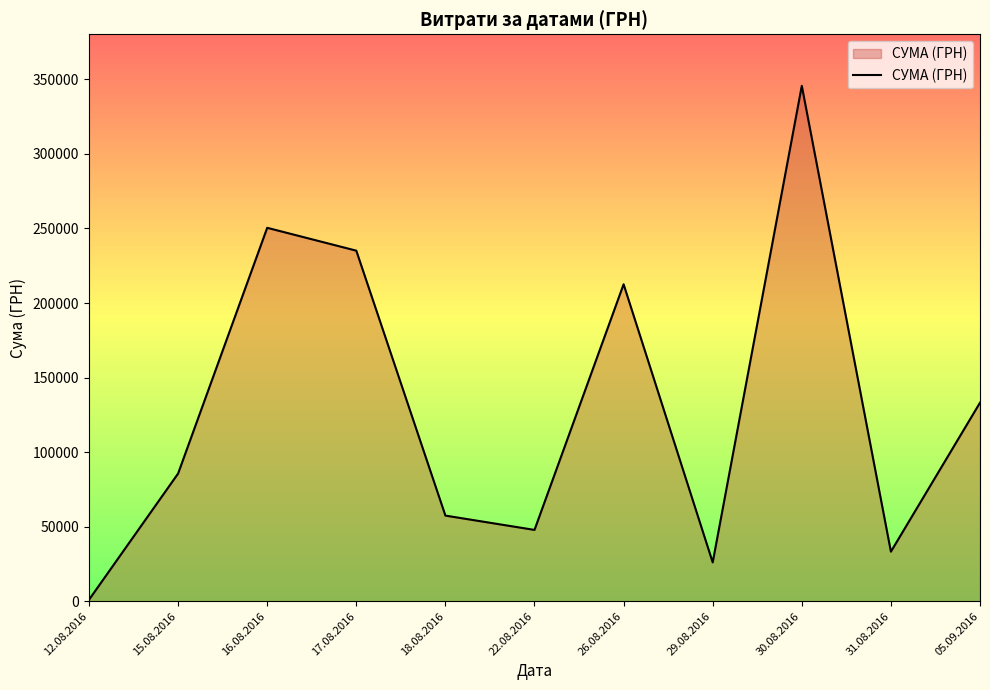

Which category has the highest value across all series?

30.08.2016